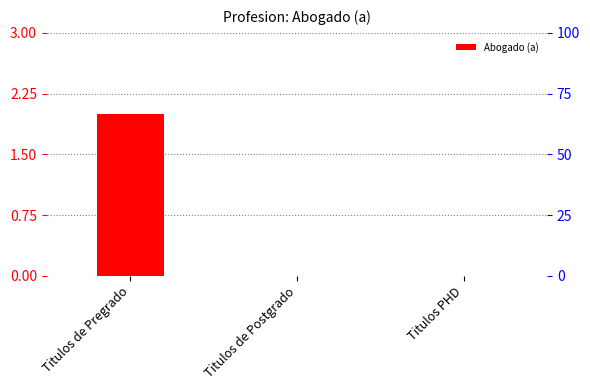

Rank the categories by value from lowest to highest.

Titulos de Postgrado, Titulos PHD, Titulos de Pregrado